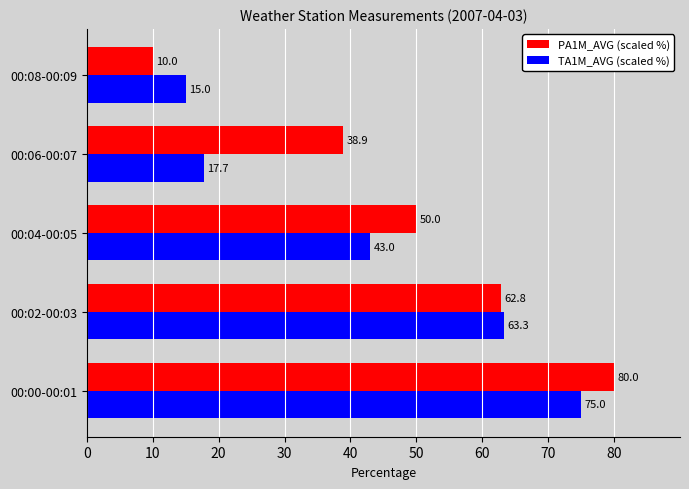

Which series has the largest range (max minus min)?

PA1M_AVG (scaled %)